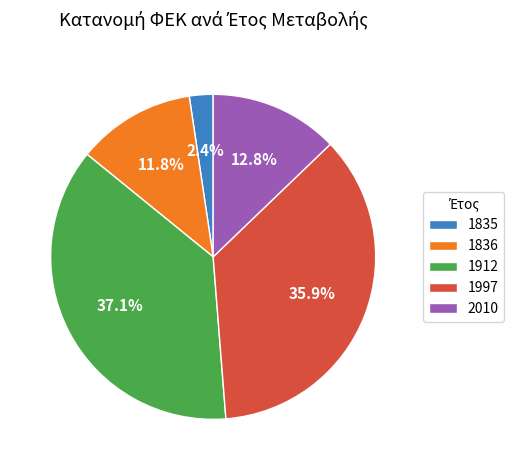

True or false: 2010 accounts for 13% of the total.

True